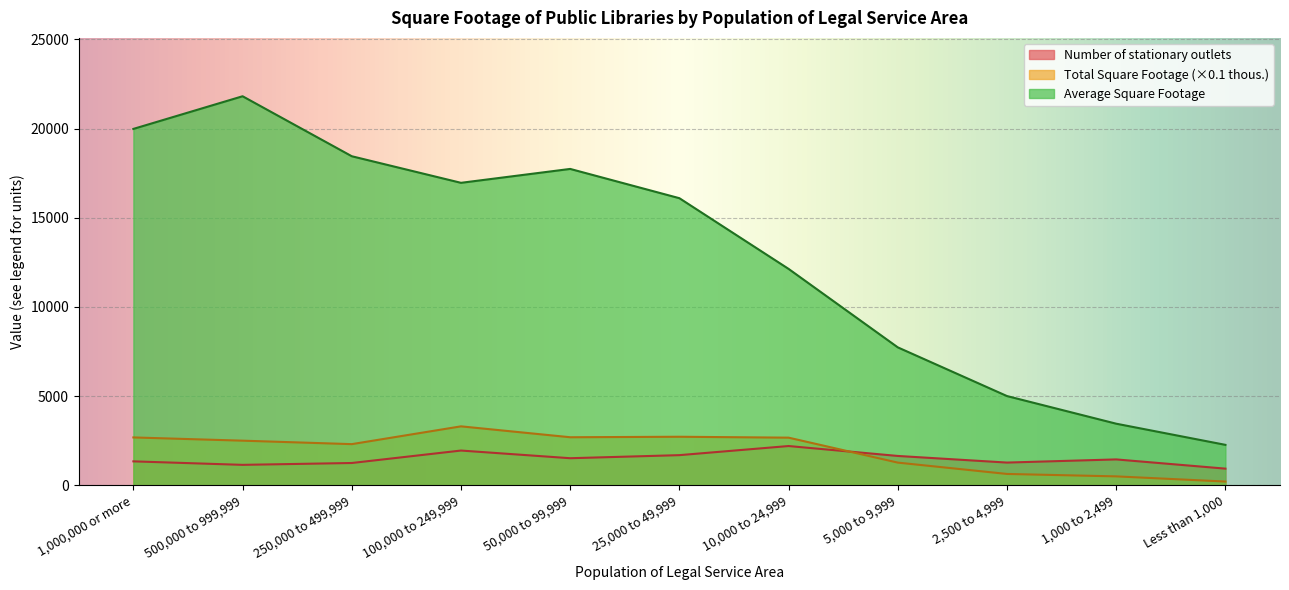

What is the difference between the second highest and second lowest values in the Average Square Footage series?

16522.4